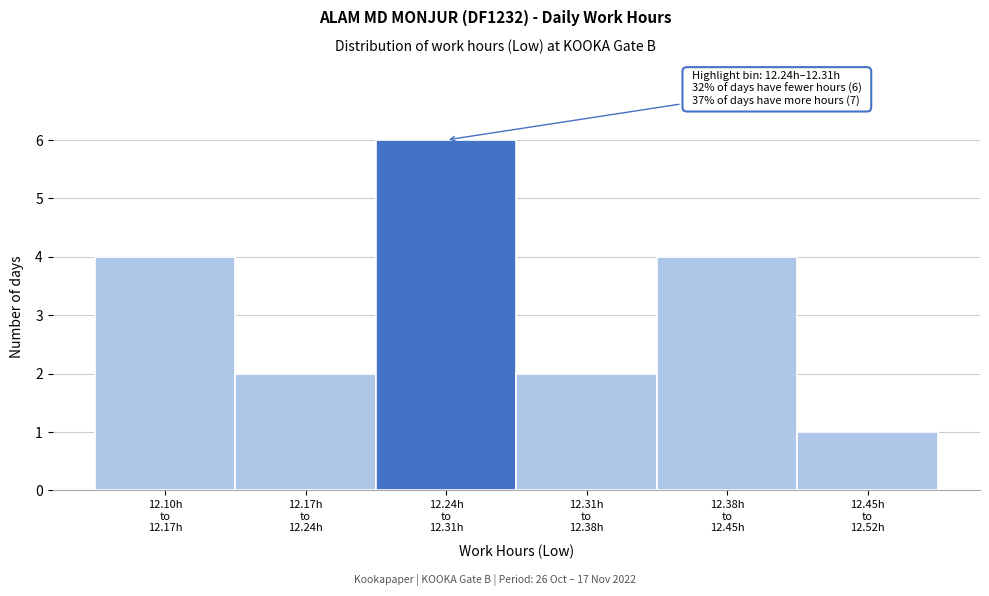

Reading left to right, extract all data points from this chart.

4	2	6	2	4	1